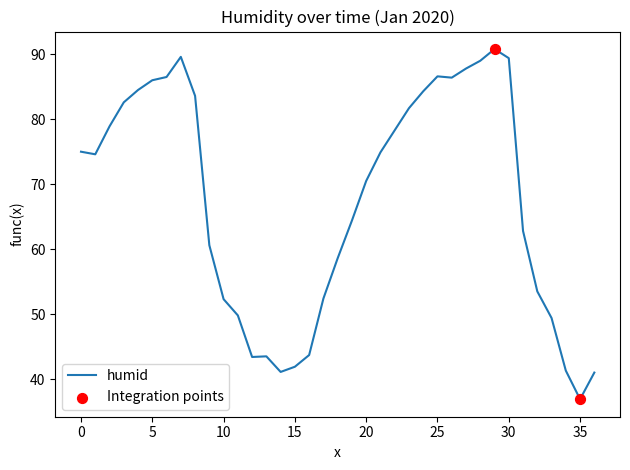

What is the greatest value displayed?

90.8